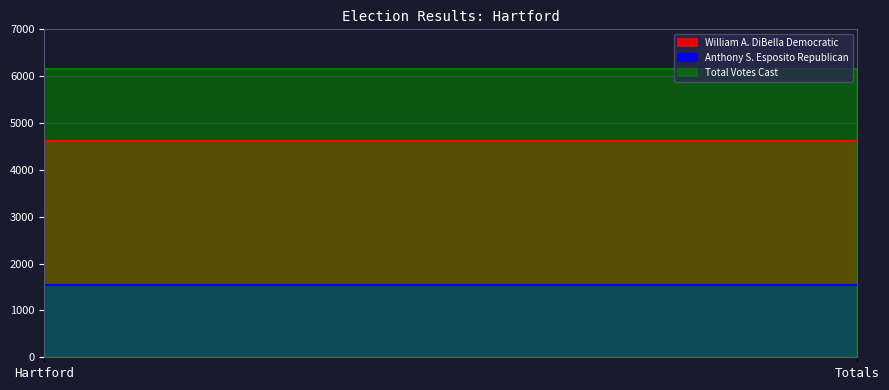

Reading left to right, list all the values displayed in this chart.

William A. DiBella Democratic: Hartford=4623	Totals=4623
Anthony S. Esposito Republican: Hartford=1536	Totals=1536
Total Votes Cast: Hartford=6159	Totals=6159